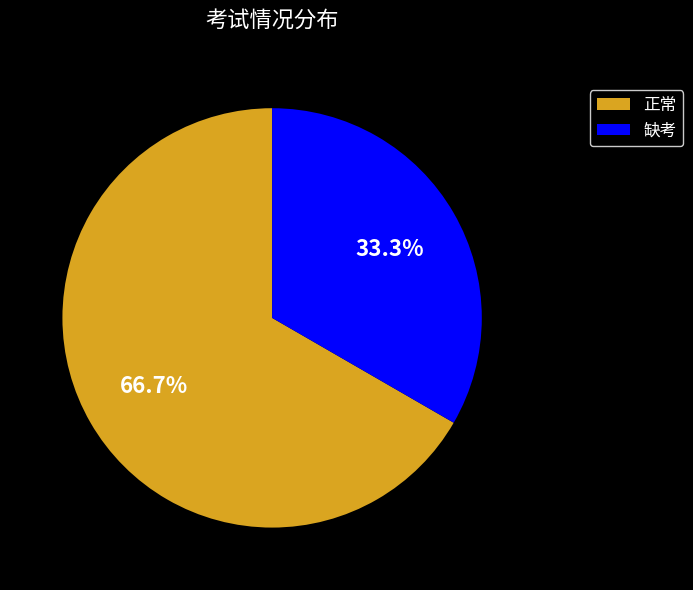

What is the ratio of the value at 缺考 to the value at 正常?

0.5